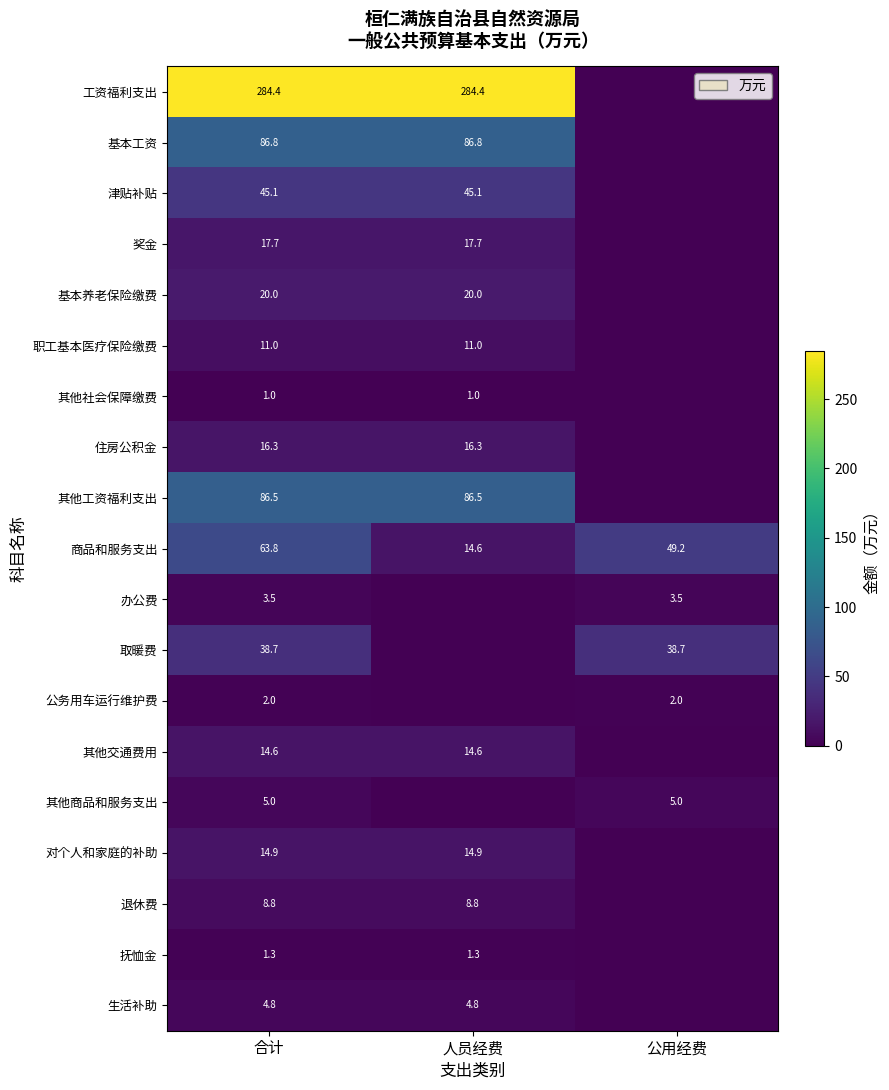

What is the difference between the highest and lowest values at 合计?

283.4